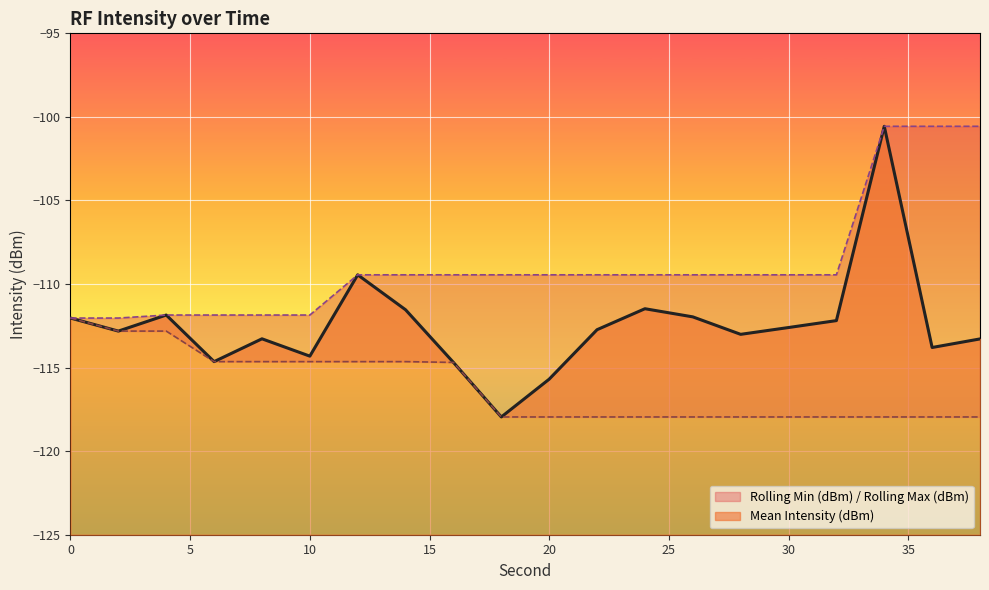

What are all the series names shown in the legend?

Mean Intensity (dBm), Rolling Min (dBm), Rolling Max (dBm)